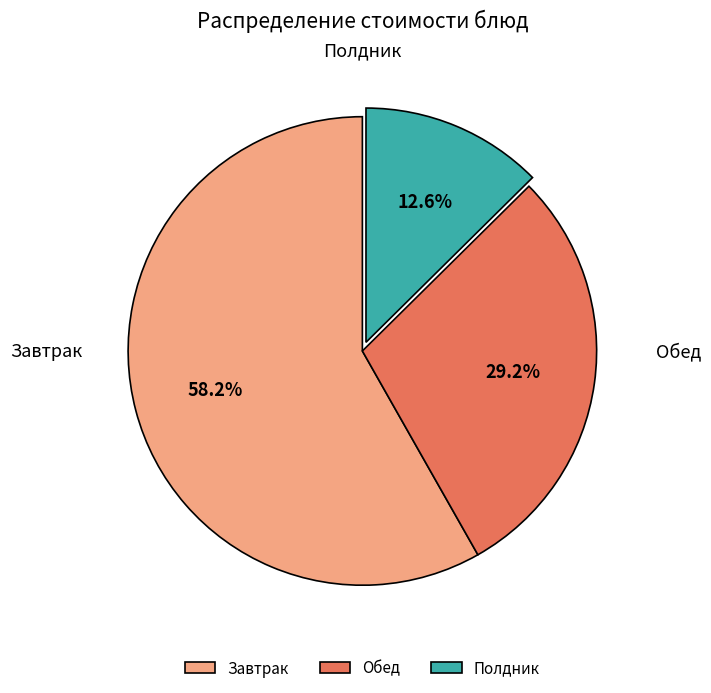

Approximately how many times larger is the value at Завтрак compared to Полдник?

4.6